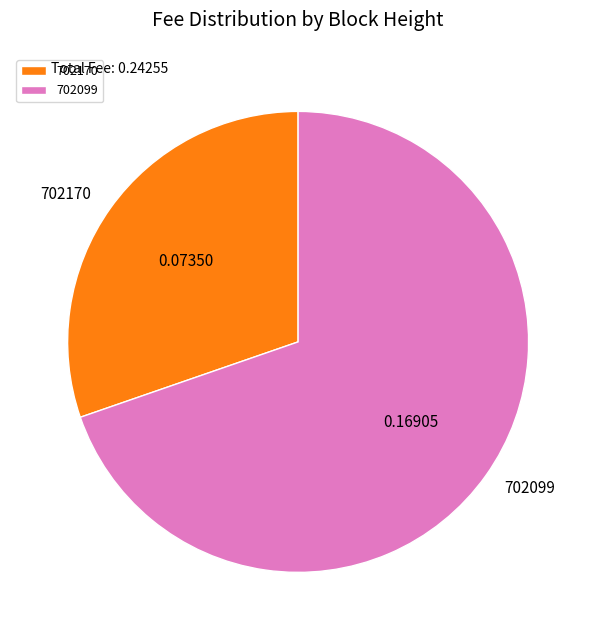

What is the majority slice?

702099